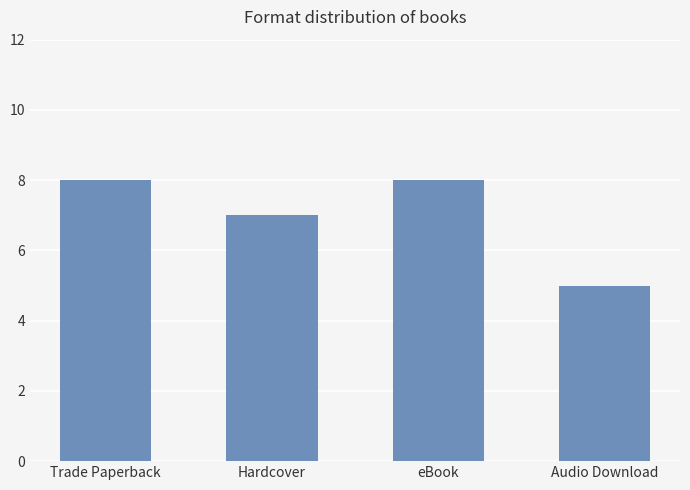

How many values are below 8?

2